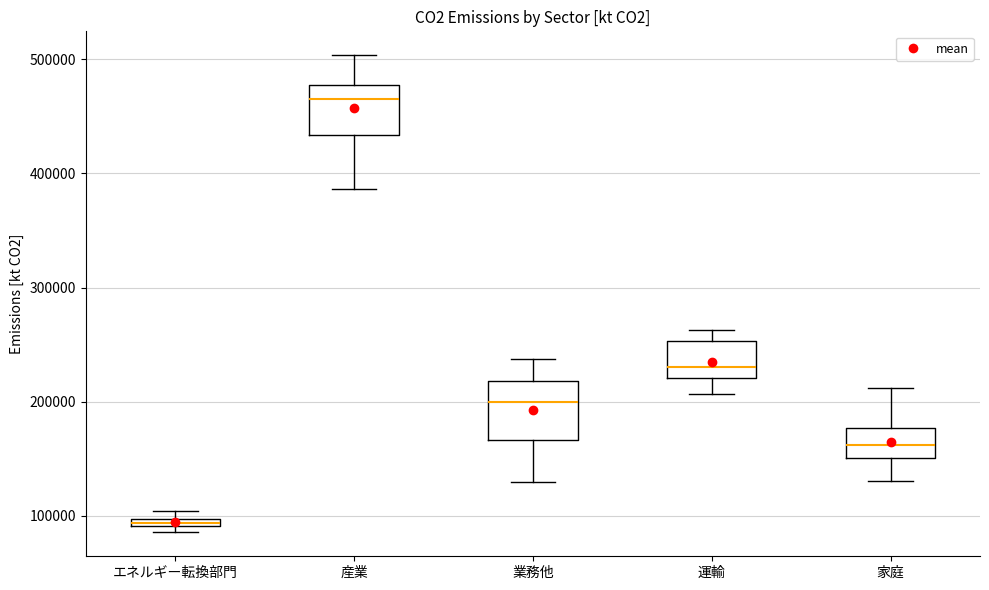

Which box's median line is the highest?

産業